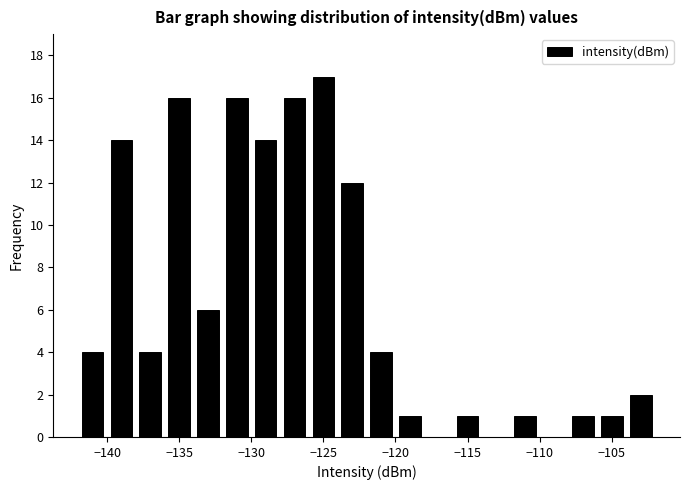

How tall is the bar that spans -122 to -120 on the x-axis? The values are not printed on the chart, so give them approximately, as read against the axis.

4